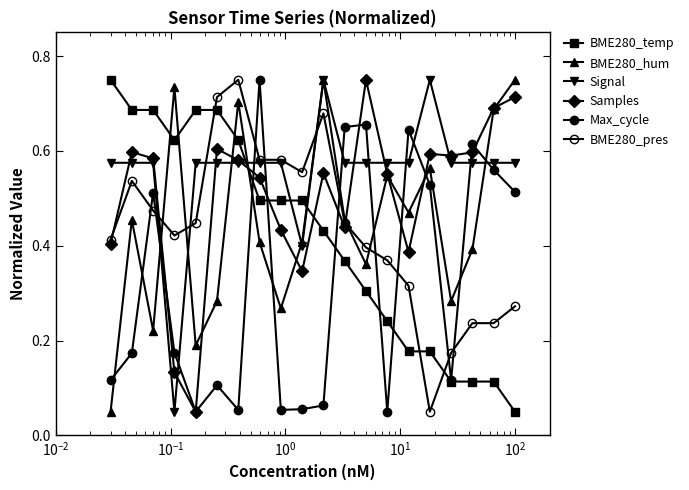

Rank the series by their maximum value, from lowest to highest.

BME280_temp, BME280_hum, Signal, Samples, Max_cycle, BME280_pres